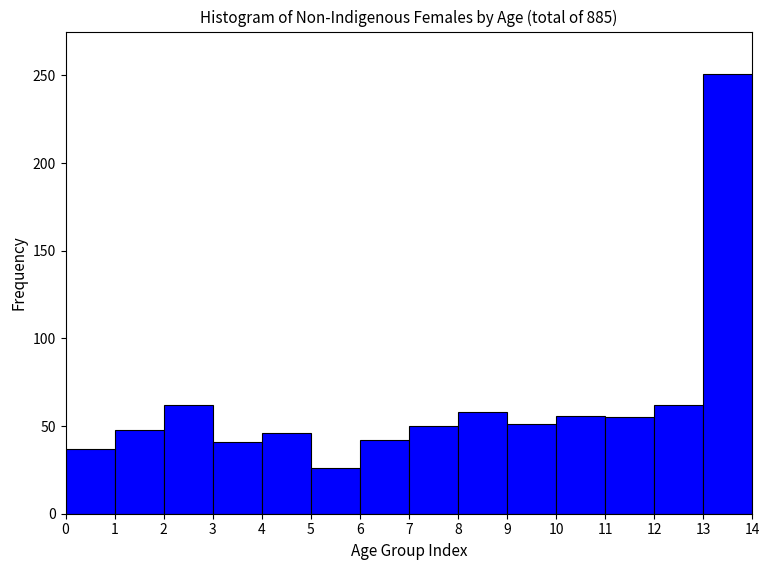

How tall is the bar that spans 10 to 11 on the x-axis? The values are not printed on the chart, so give them approximately, as read against the axis.

55